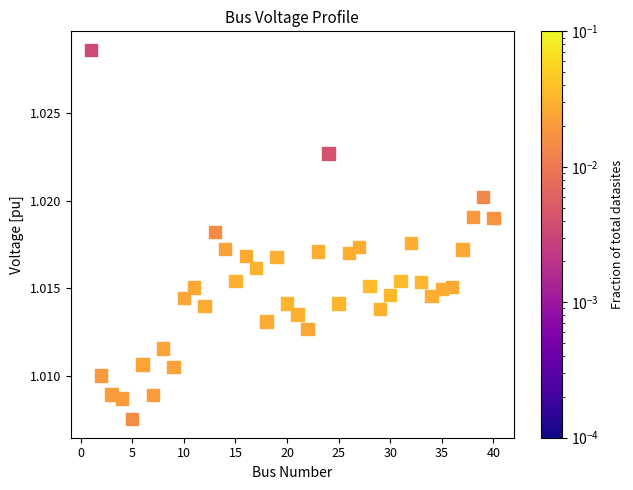

What is the range of X values (max minus min)?

39.0